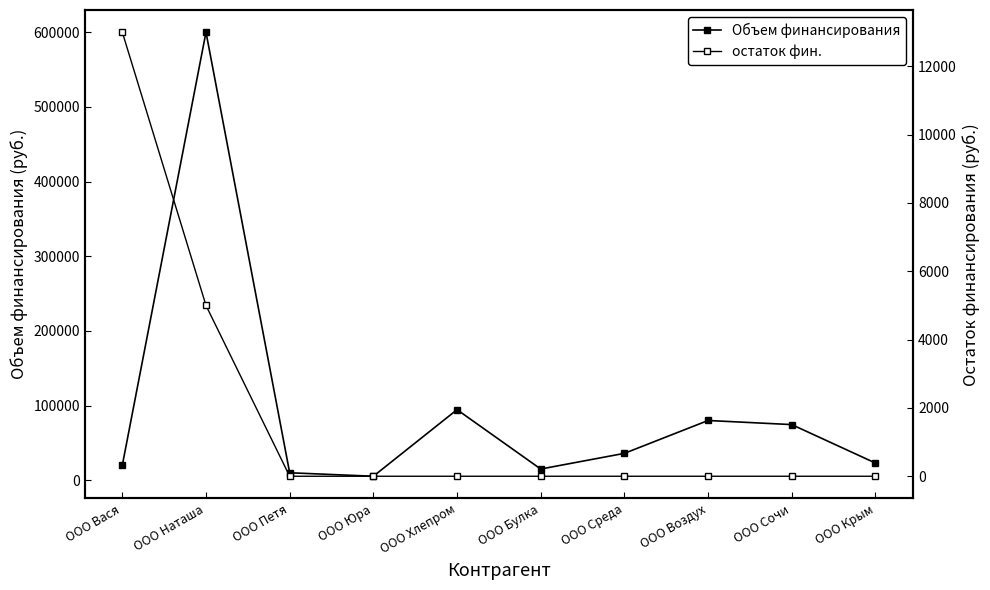

Which series has the largest total across all categories?

Объем финансирования